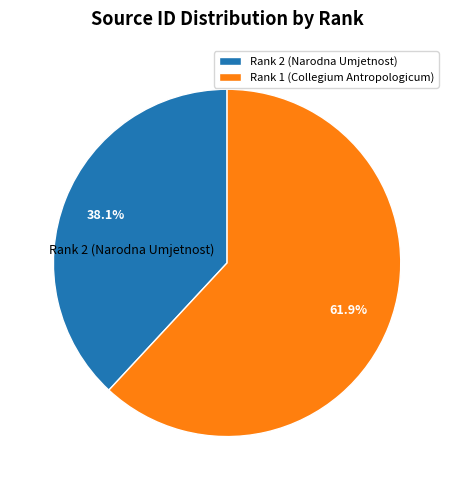

Does Rank 1 (Collegium Antropologicum) represent more than half of the total?

Yes